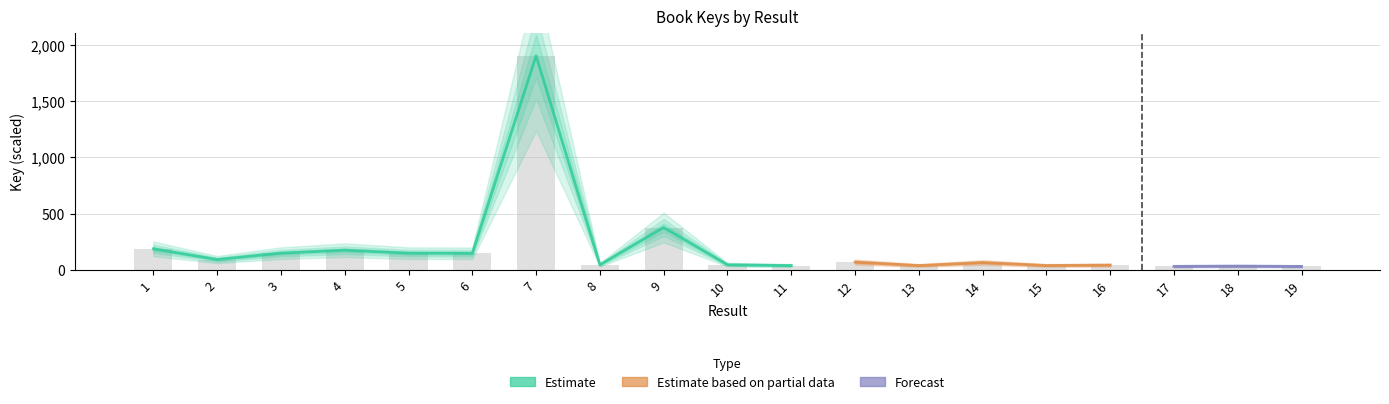

Reading left to right, extract all data points from this chart.

186.2	91.3	147.8	174.2	147.8	146.6	1900.0	44.9	375.7	45.2	38.1	68.7	38.1	64.7	38.3	41.9	30.8	32.8	30.3